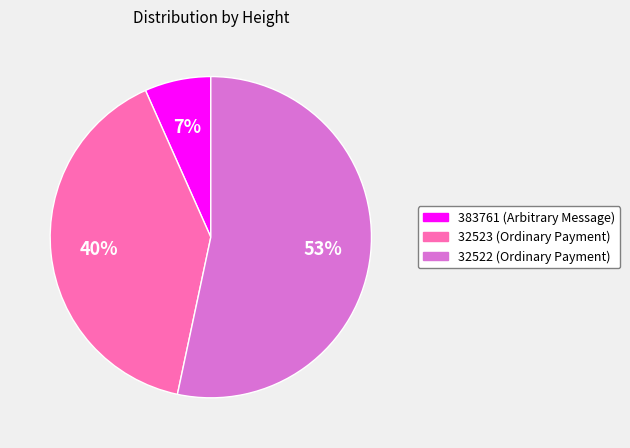

True or false: 32522 accounts for 64% of the total.

False